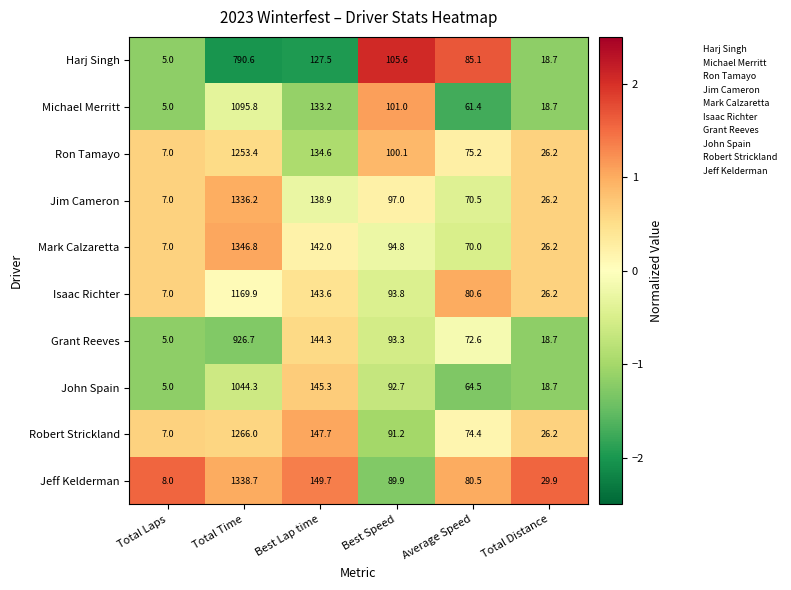

What is the difference between the highest and lowest values at Best Speed?

15.7